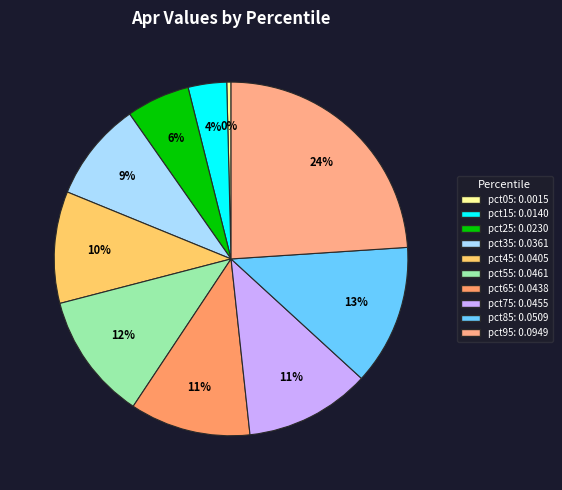

Rank the categories by value from lowest to highest.

pct05, pct15, pct25, pct35, pct45, pct65, pct75, pct55, pct85, pct95